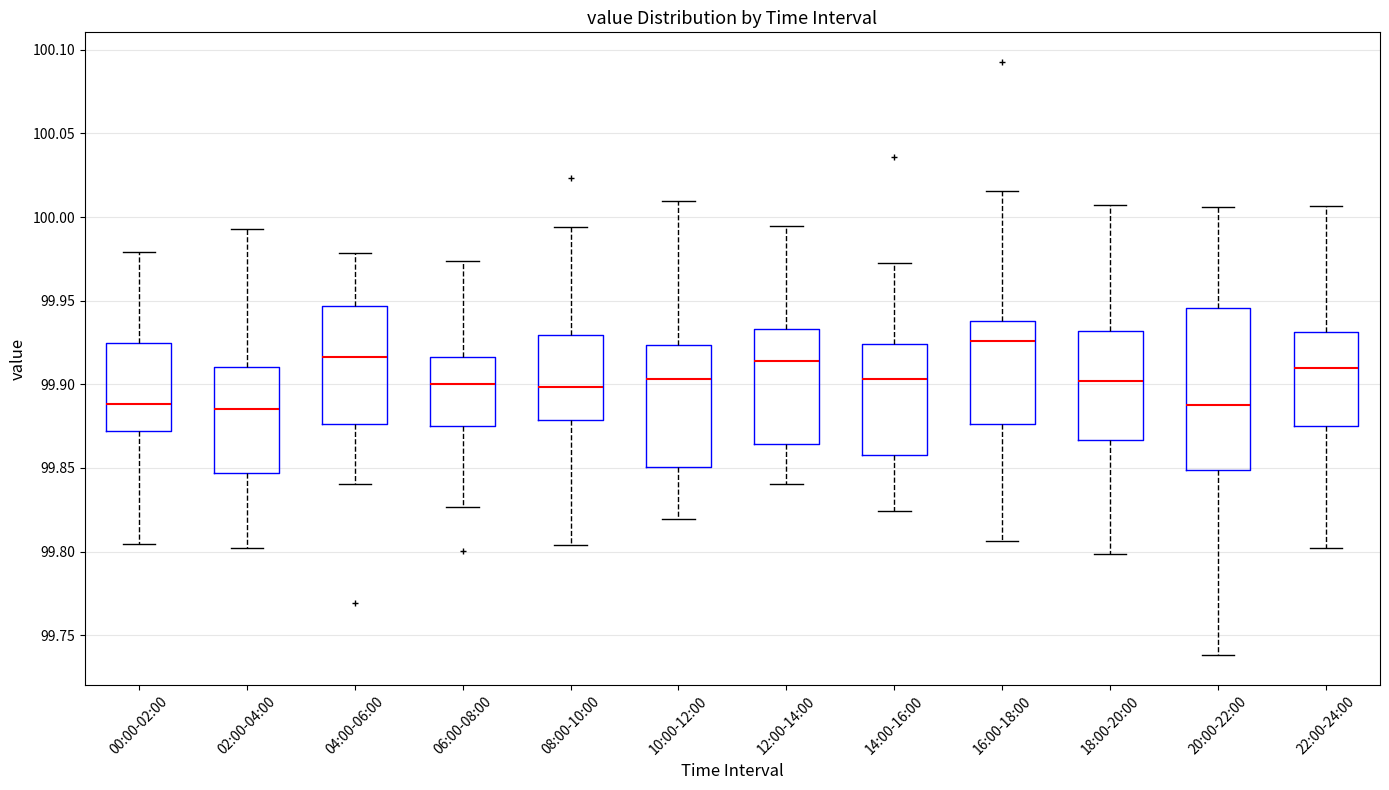

Reading left to right, read every box against the y-axis: the position of its median line, the range the box covers, and the ends of its whiskers. The values are not printed on the chart, so give them approximately, as read against the axis.

00:00-02:00: median 99.890, box 99.870 to 99.925, whiskers 99.805 to 99.980
02:00-04:00: median 99.885, box 99.845 to 99.910, whiskers 99.800 to 99.995
04:00-06:00: median 99.915, box 99.875 to 99.945, whiskers 99.840 to 99.980
06:00-08:00: median 99.900, box 99.875 to 99.915, whiskers 99.825 to 99.975
08:00-10:00: median 99.900, box 99.880 to 99.930, whiskers 99.805 to 99.995
10:00-12:00: median 99.905, box 99.850 to 99.925, whiskers 99.820 to 100.010
12:00-14:00: median 99.915, box 99.865 to 99.935, whiskers 99.840 to 99.995
14:00-16:00: median 99.905, box 99.860 to 99.925, whiskers 99.825 to 99.975
16:00-18:00: median 99.925, box 99.875 to 99.940, whiskers 99.805 to 100.015
18:00-20:00: median 99.900, box 99.865 to 99.930, whiskers 99.800 to 100.005
20:00-22:00: median 99.885, box 99.850 to 99.945, whiskers 99.740 to 100.005
22:00-24:00: median 99.910, box 99.875 to 99.930, whiskers 99.800 to 100.005